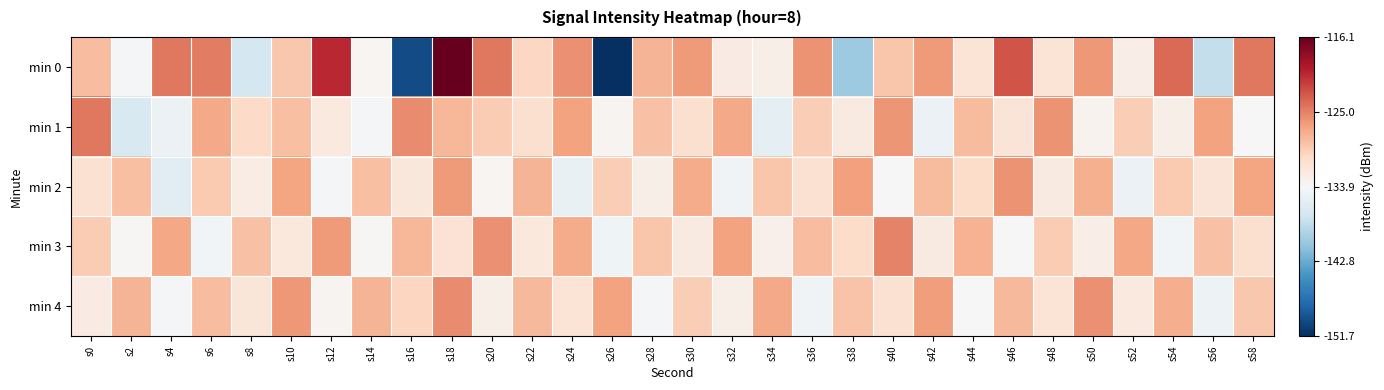

Which series has the widest spread of values?

min 0